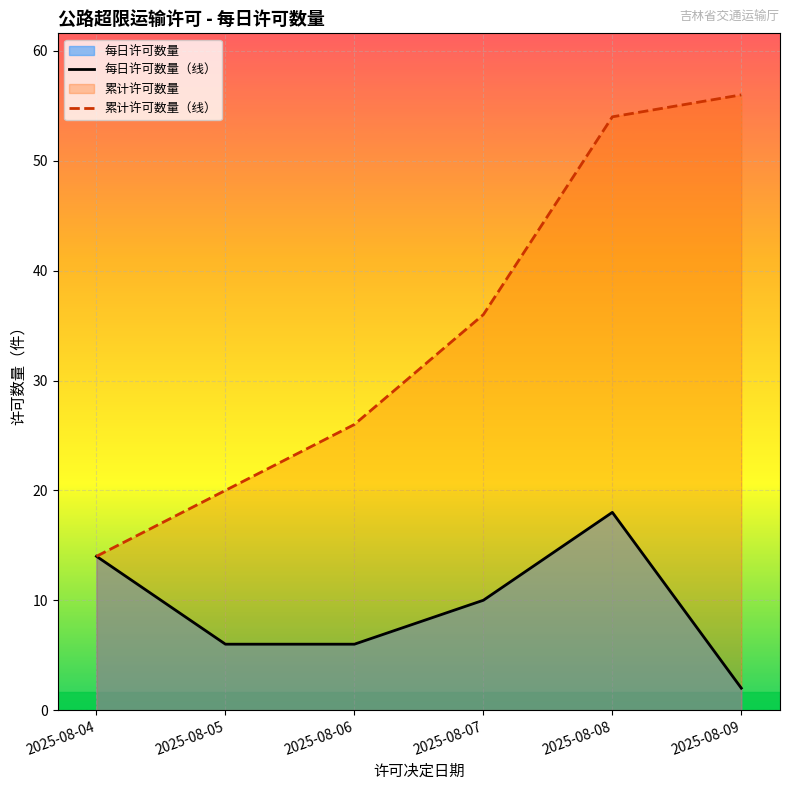

Count the 每日许可数量（线） values in the range 6 to 14.

4